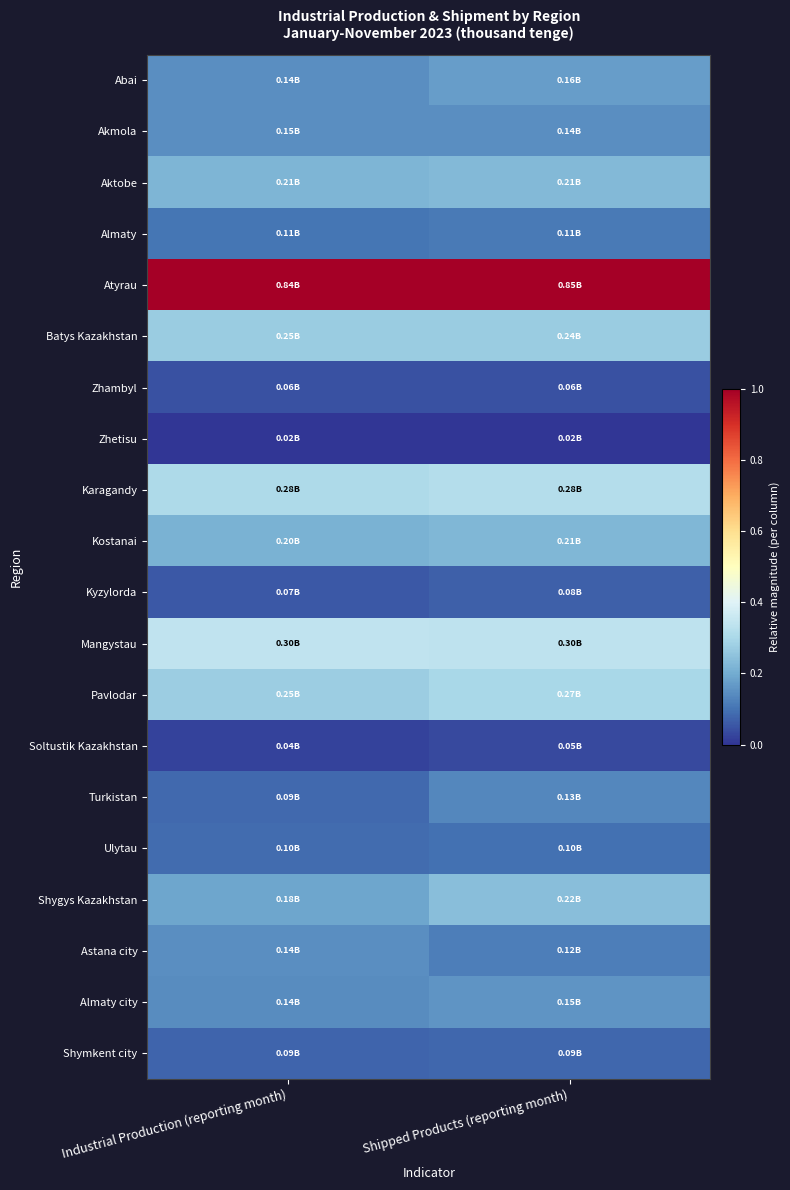

Which series has the largest total across all categories?

Atyrau